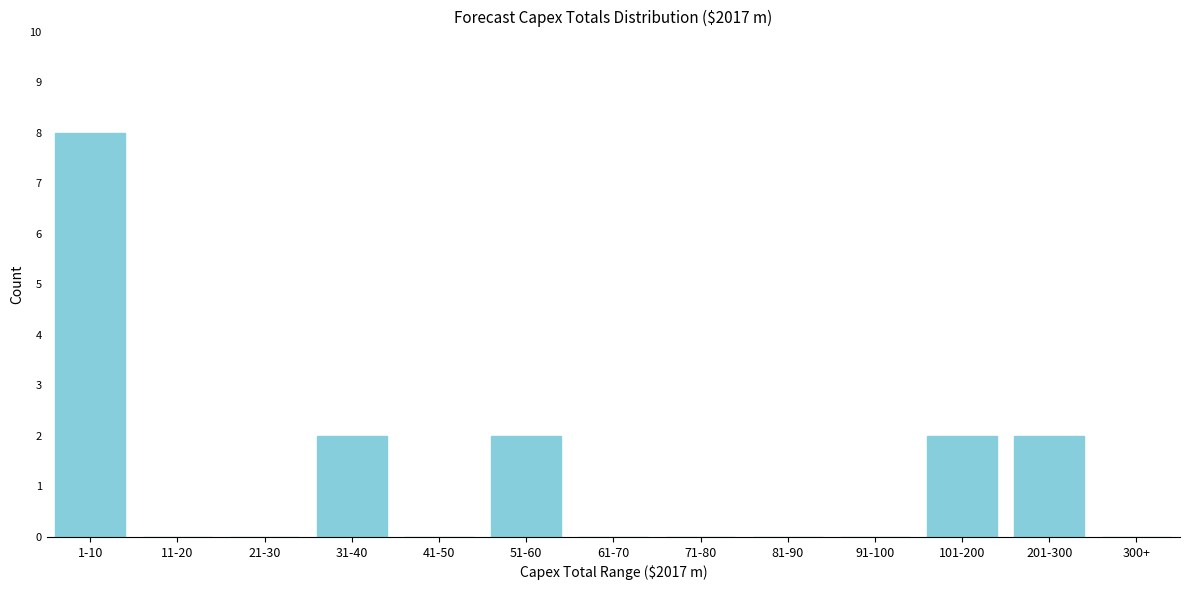

Reading left to right, what are all the values shown in this chart?

1-10=8	11-20=0	21-30=0	31-40=2	41-50=0	51-60=2	61-70=0	71-80=0	81-90=0	91-100=0	101-200=2	201-300=2	300+=0